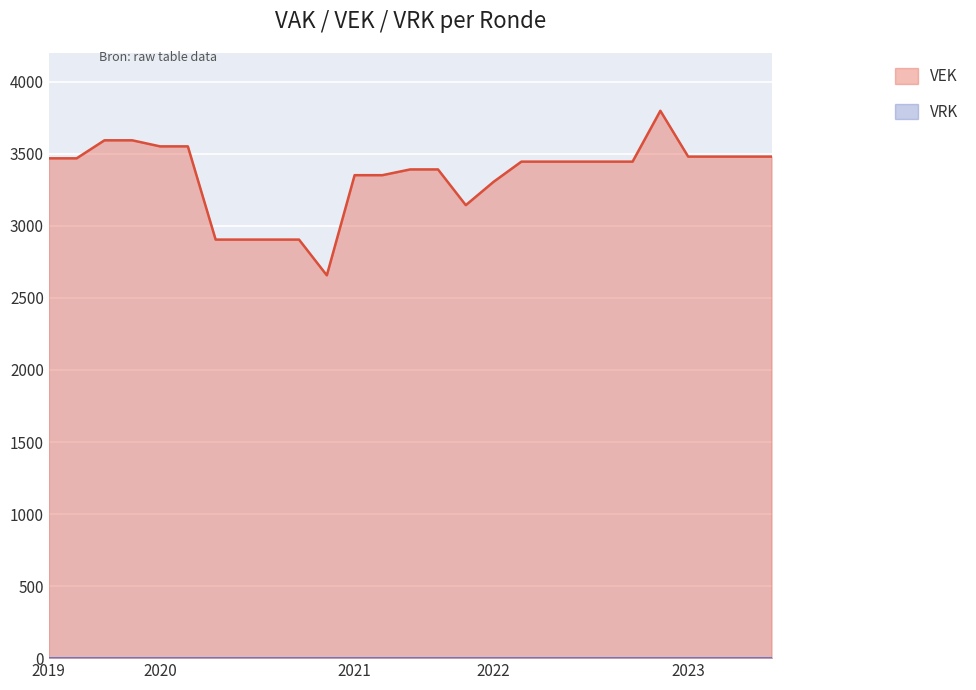

Which series has the widest spread of values?

VEK